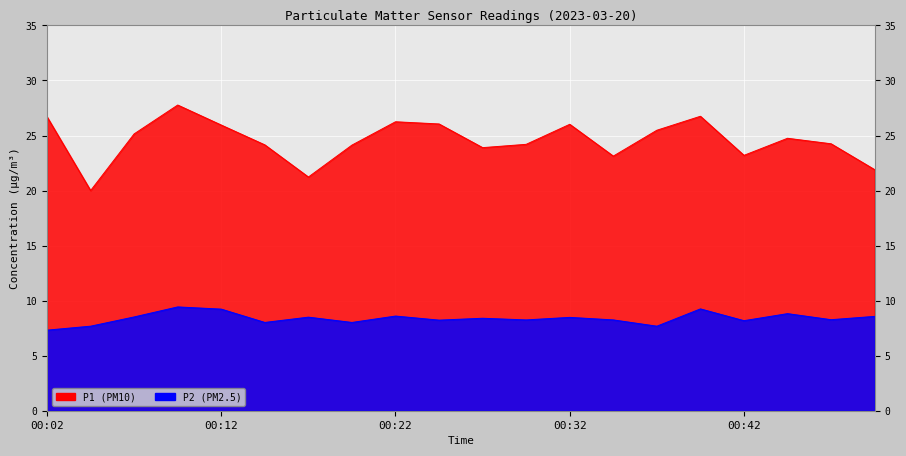

Where is the first local maximum for P1?

00:10